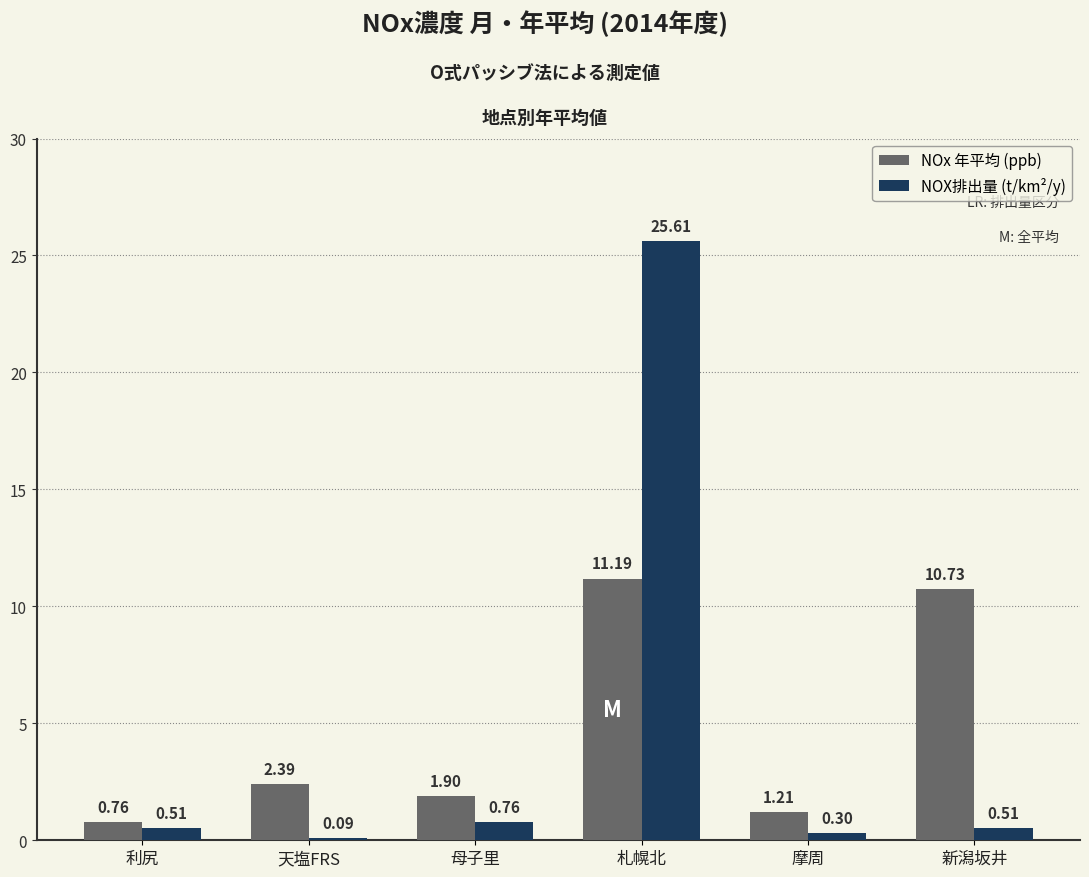

What is the difference between the maximum and minimum values in the NOx 年平均 (ppb) series?

10.4